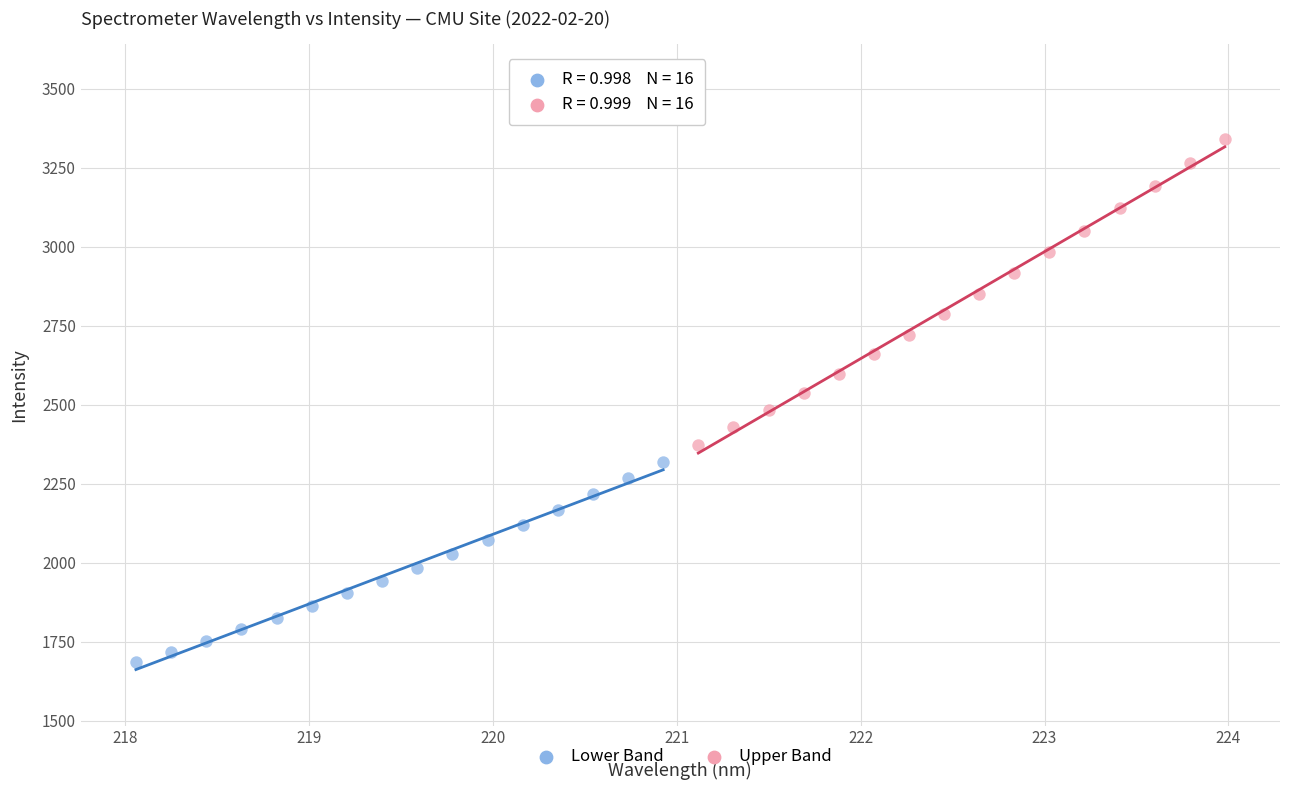

What are all the series names shown in the legend?

Lower Band, Upper Band